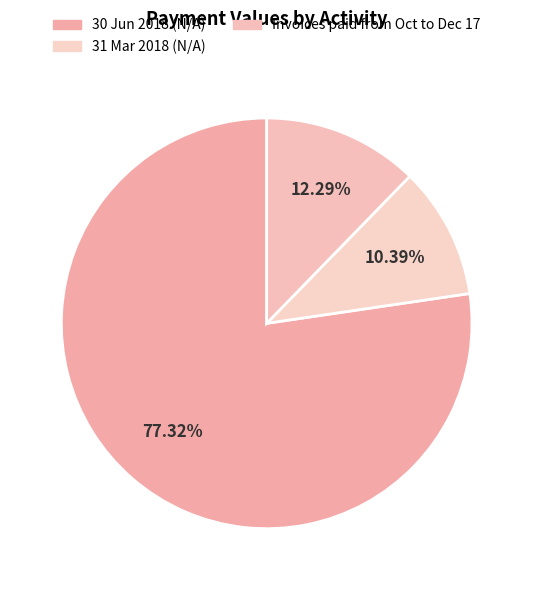

What percentage is NOT represented by 30 Jun 2018 (N/A)?

22.7%